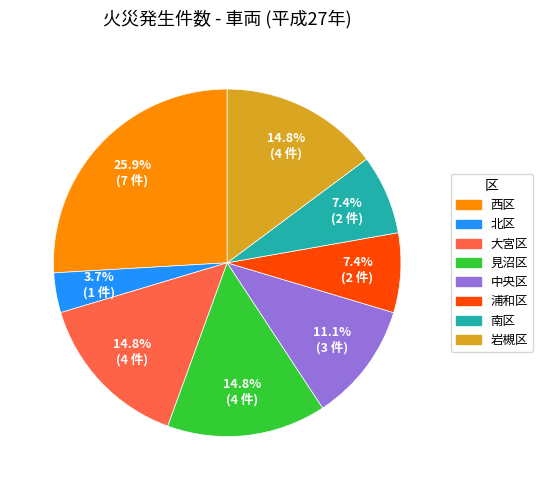

Which has a higher value, 西区 or 見沼区?

西区